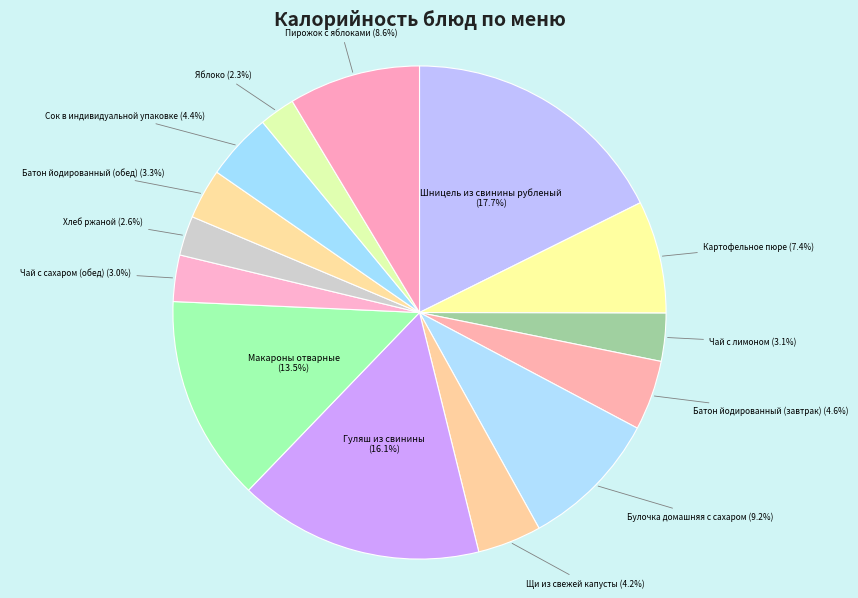

Is Чай с сахаром (обед) the majority of the pie?

No